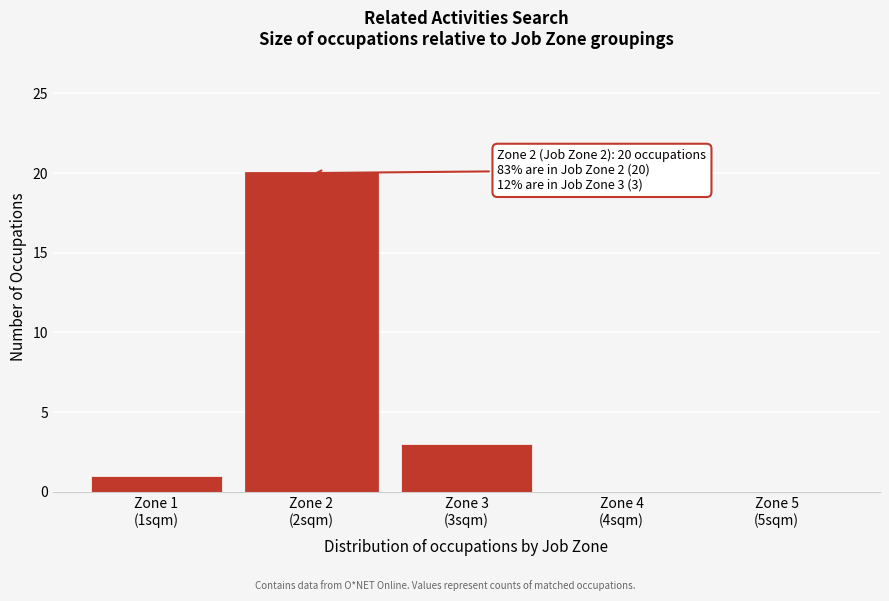

What is the greatest value displayed?

20